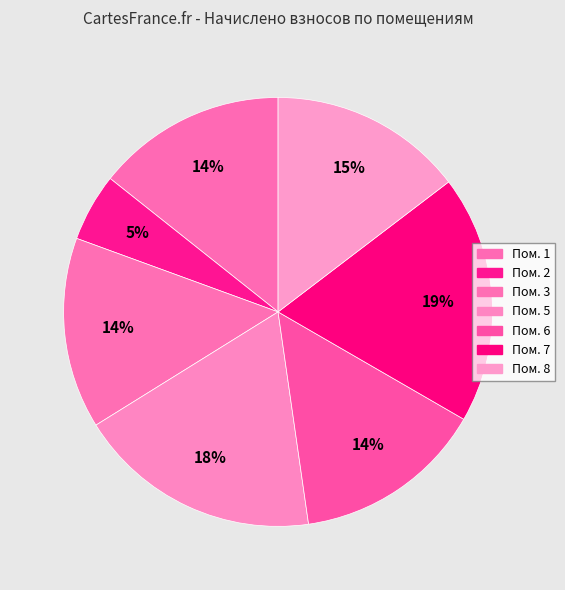

How many segments does this pie chart have?

7